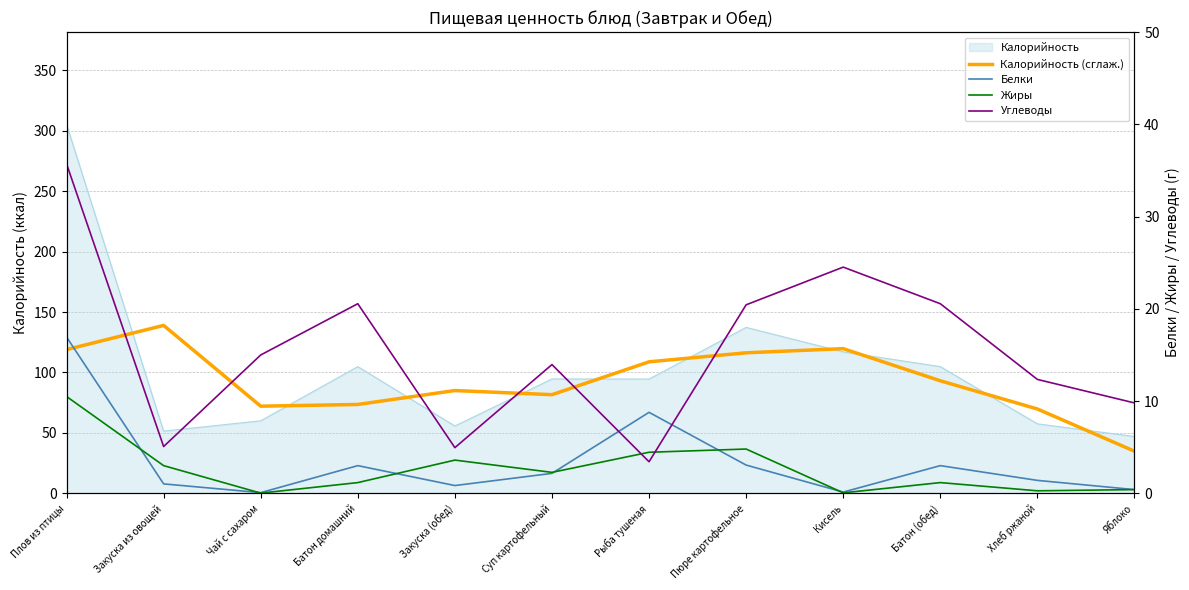

In Белки, how many points are lower than both neighbors (excluding endpoints)?

3